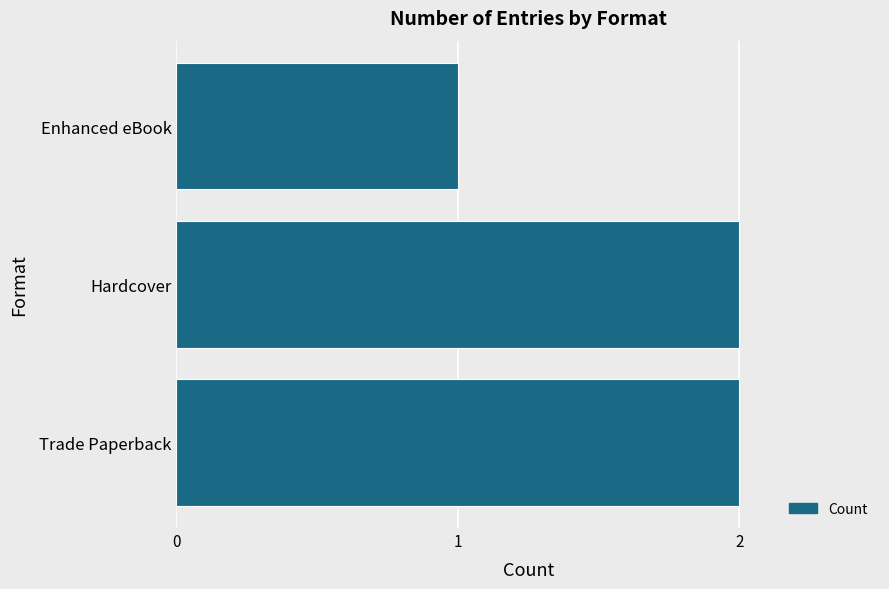

Approximately how many times larger is the value at Trade Paperback compared to Enhanced eBook?

2.0